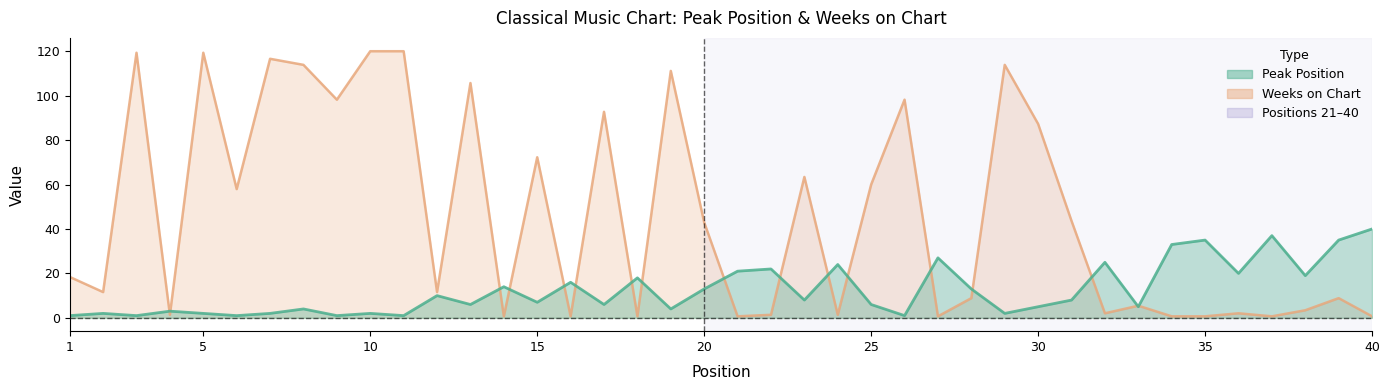

Rank the categories by Weeks on Chart value from lowest to highest.

14, 16, 18, 21, 27, 34, 35, 37, 40, 4, 22, 24, 32, 36, 38, 33, 28, 39, 2, 12, 1, 20, 31, 6, 25, 23, 15, 30, 17, 9, 26, 13, 19, 8, 29, 7, 3, 5, 10, 11